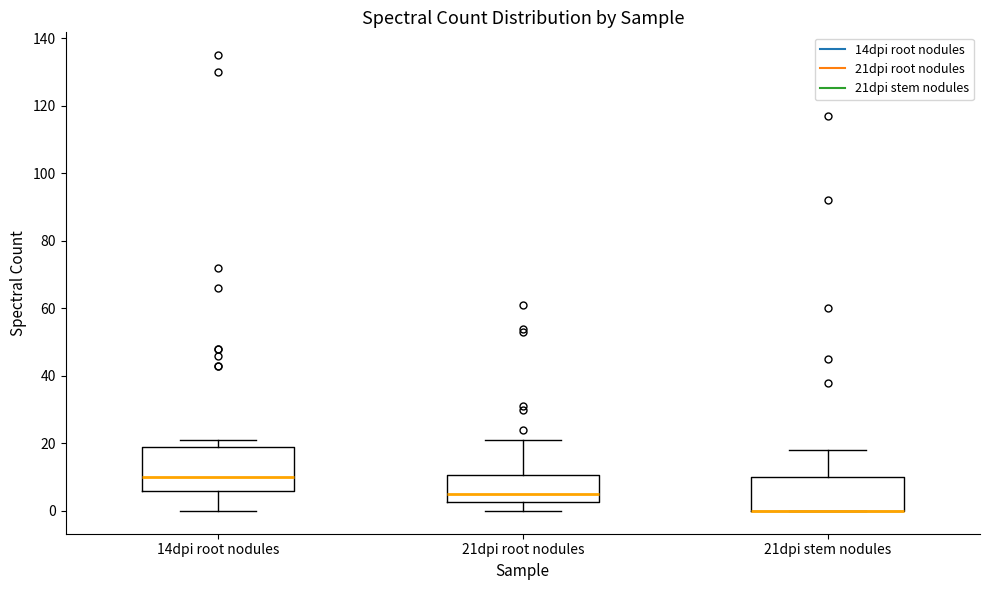

Reading left to right, read every box against the y-axis: the position of its median line, the range the box covers, and the ends of its whiskers. The values are not printed on the chart, so give them approximately, as read against the axis.

14dpi root nodules: median 10, box 6 to 20, whiskers 0 to 22
21dpi root nodules: median 6, box 2 to 10, whiskers 0 to 22
21dpi stem nodules: median 0 (drawn on the box's lower edge), box 0 to 10, whiskers 0 to 18